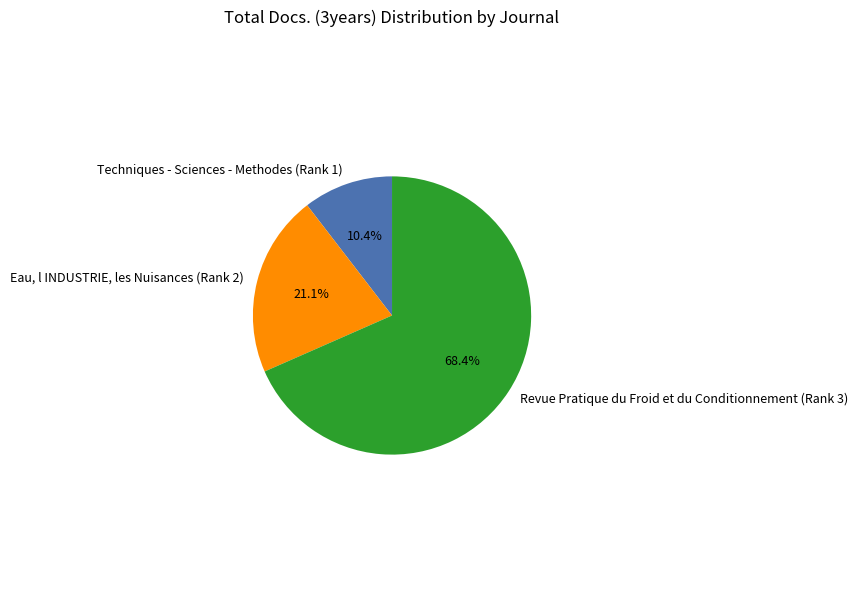

To the nearest percent, what is the combined percentage of Eau, l INDUSTRIE, les Nuisances (Rank 2) and Revue Pratique du Froid et du Conditionnement (Rank 3)?

90%